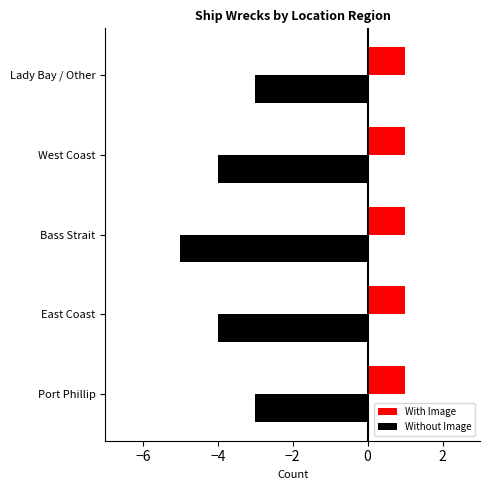

Which has a higher value, −2 or −8?

−2